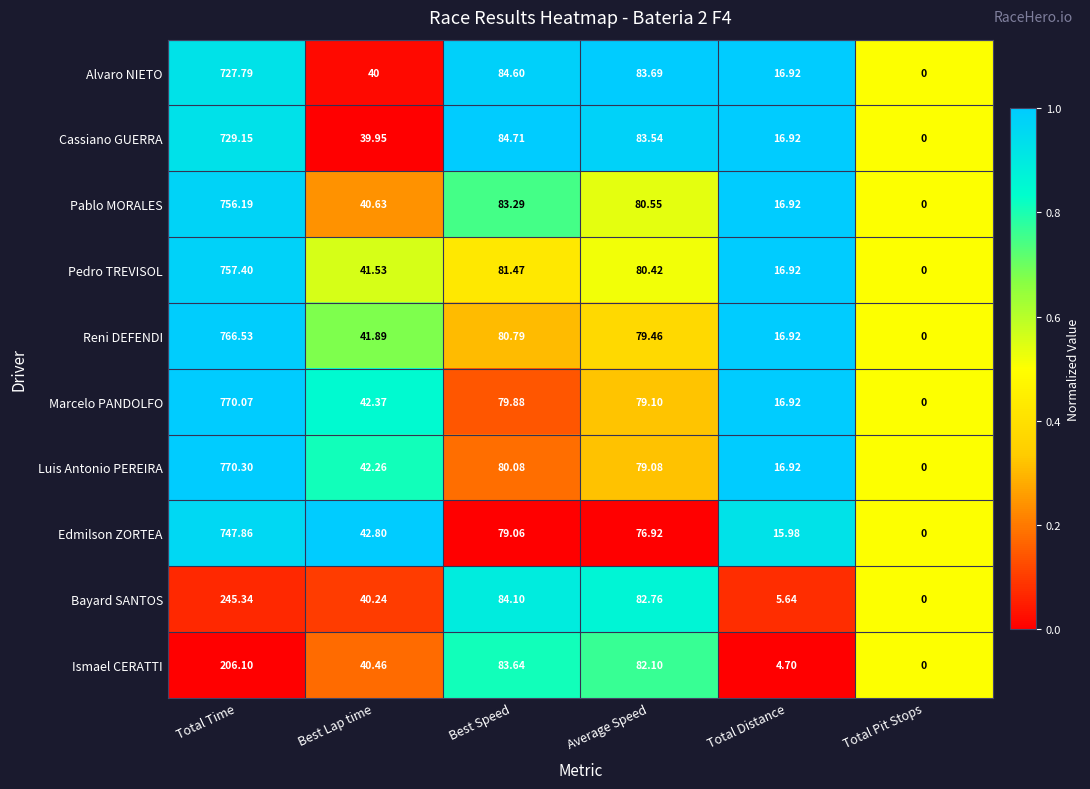

At which category is the sum across all series the highest?

Total Time